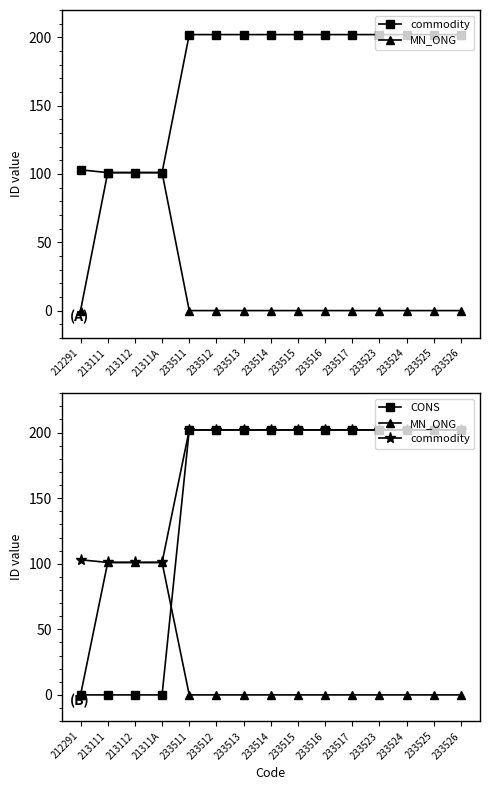

At how many categories does at least one series exceed 155?

11